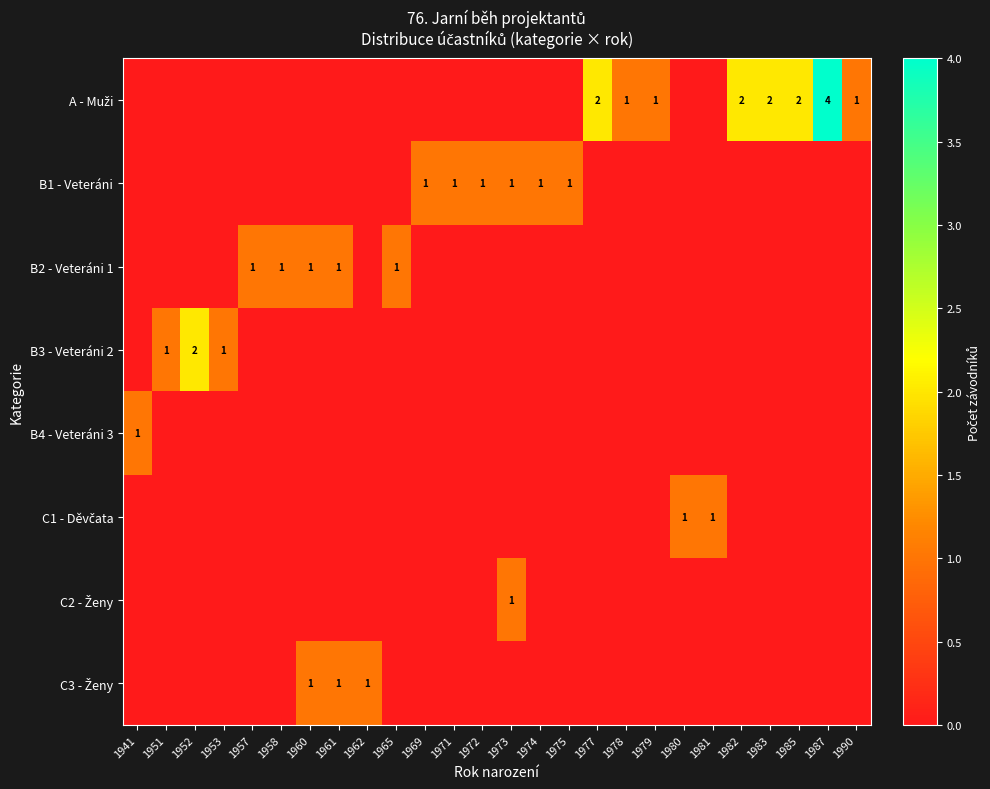

The B2 - Veteráni 1 series shows 2 at 1961. True or false?

False